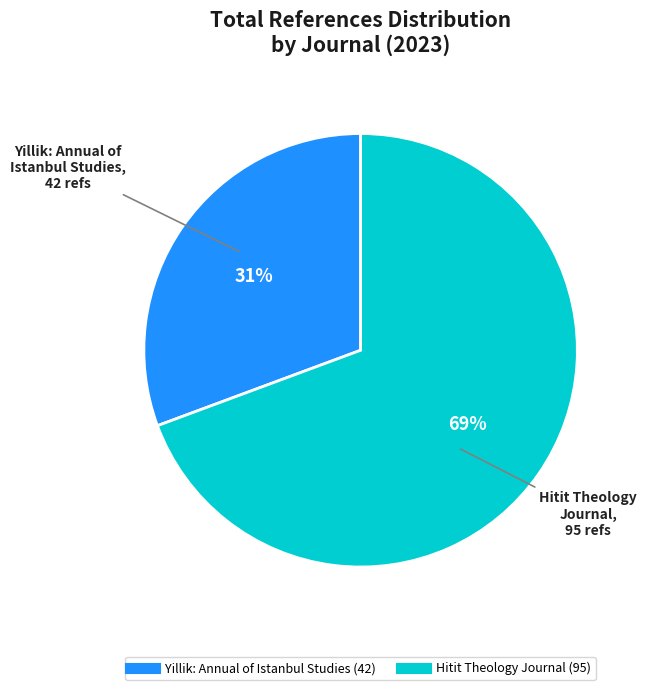

To the nearest percent, what percentage of the pie is Yillik: Annual of Istanbul Studies?

31%